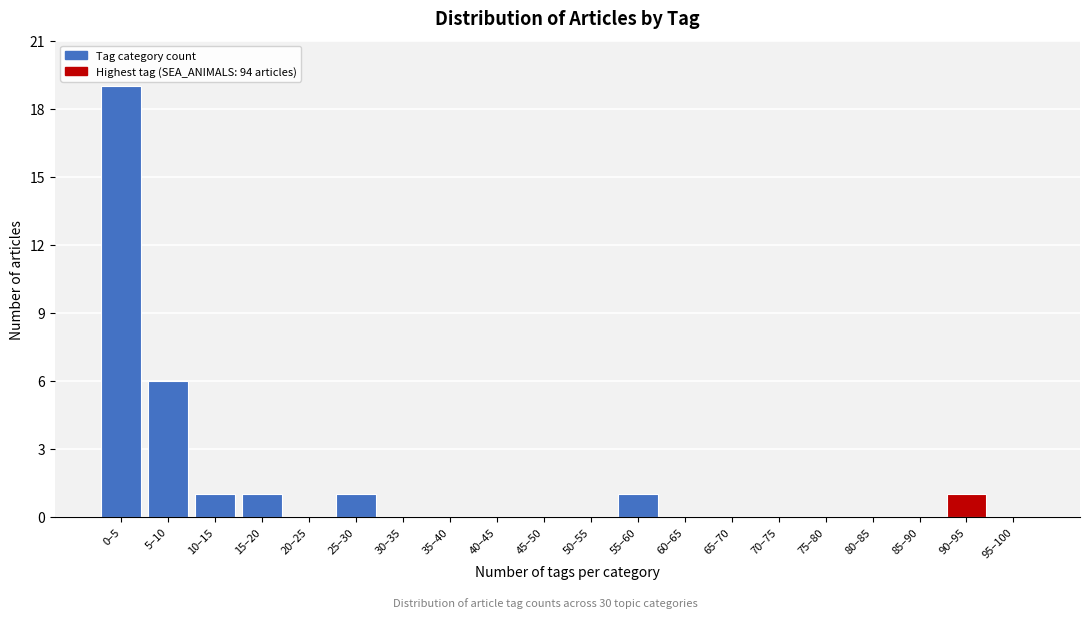

Reading left to right, what are all the values shown in this chart?

0–5=19	5–10=6	10–15=1	15–20=1	20–25=0	25–30=1	30–35=0	35–40=0	40–45=0	45–50=0	50–55=0	55–60=1	60–65=0	65–70=0	70–75=0	75–80=0	80–85=0	85–90=0	90–95=1	95–100=0